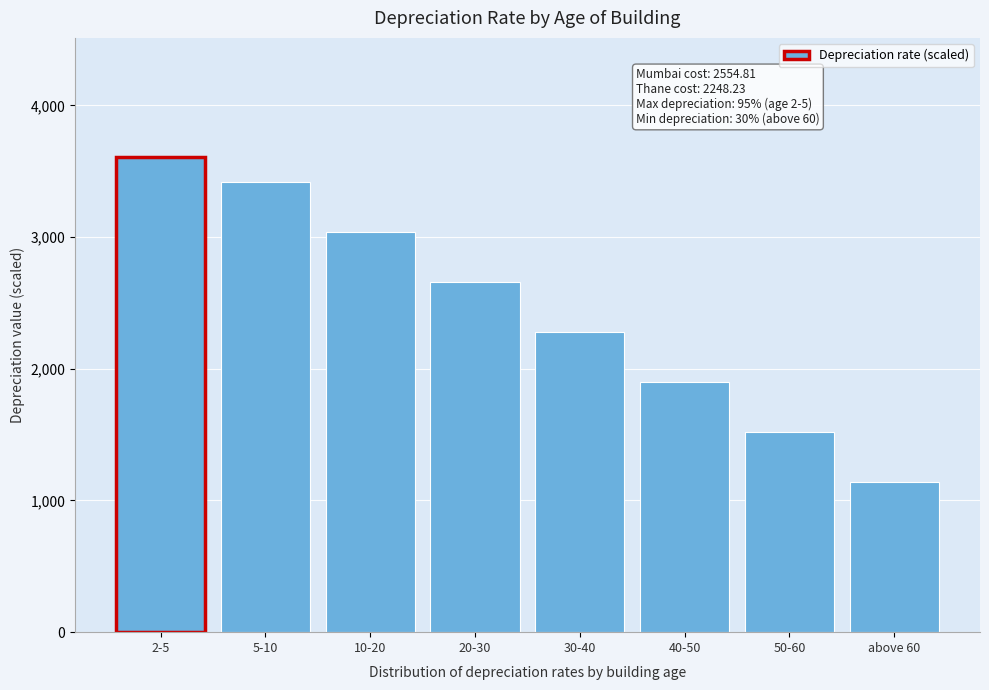

Reading left to right, extract all data points from this chart.

3610	3420	3040	2660	2280	1900	1520	1140